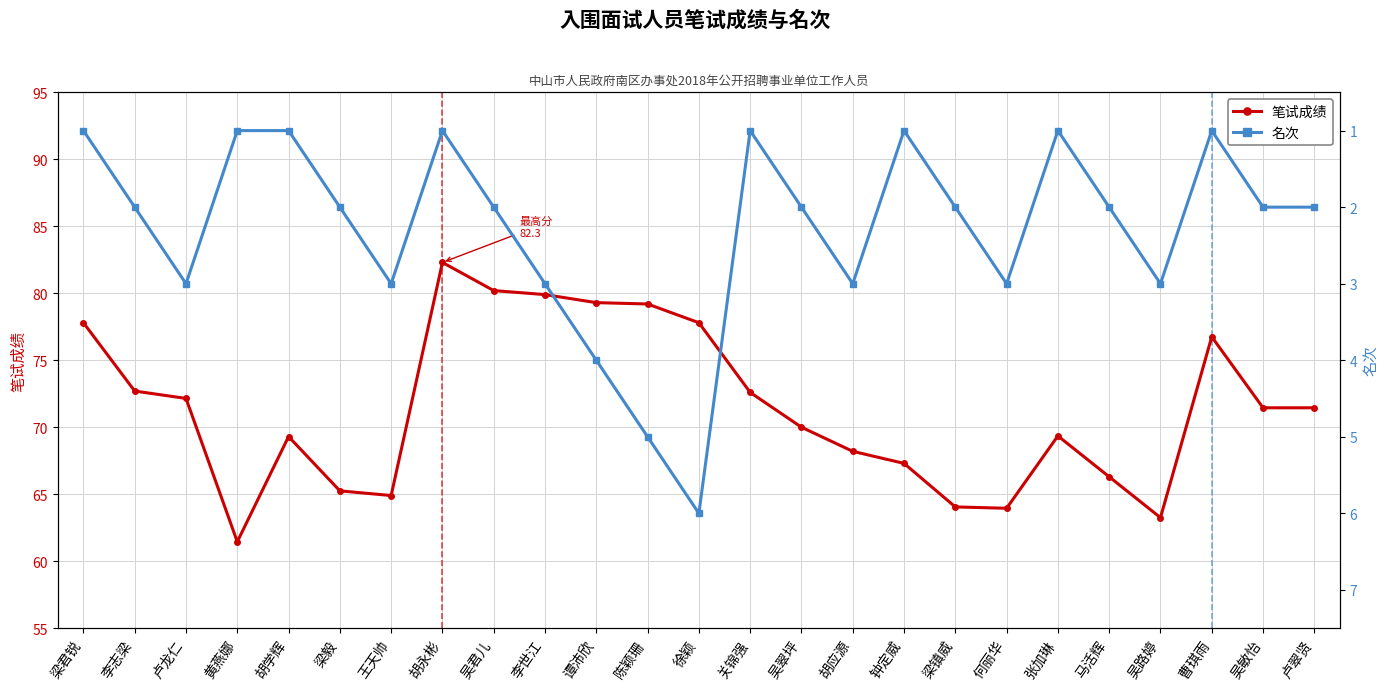

How many categories are shown in the chart?

25